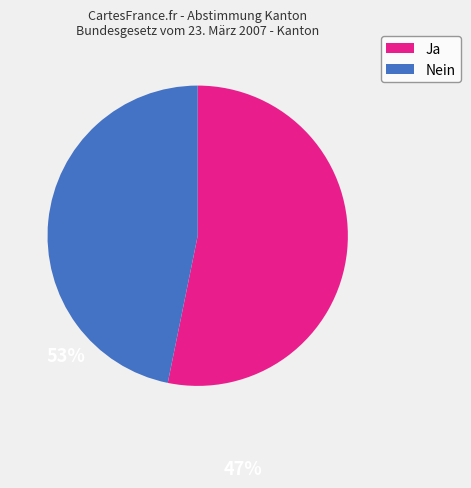

Which has a higher value, Ja or Nein?

Ja